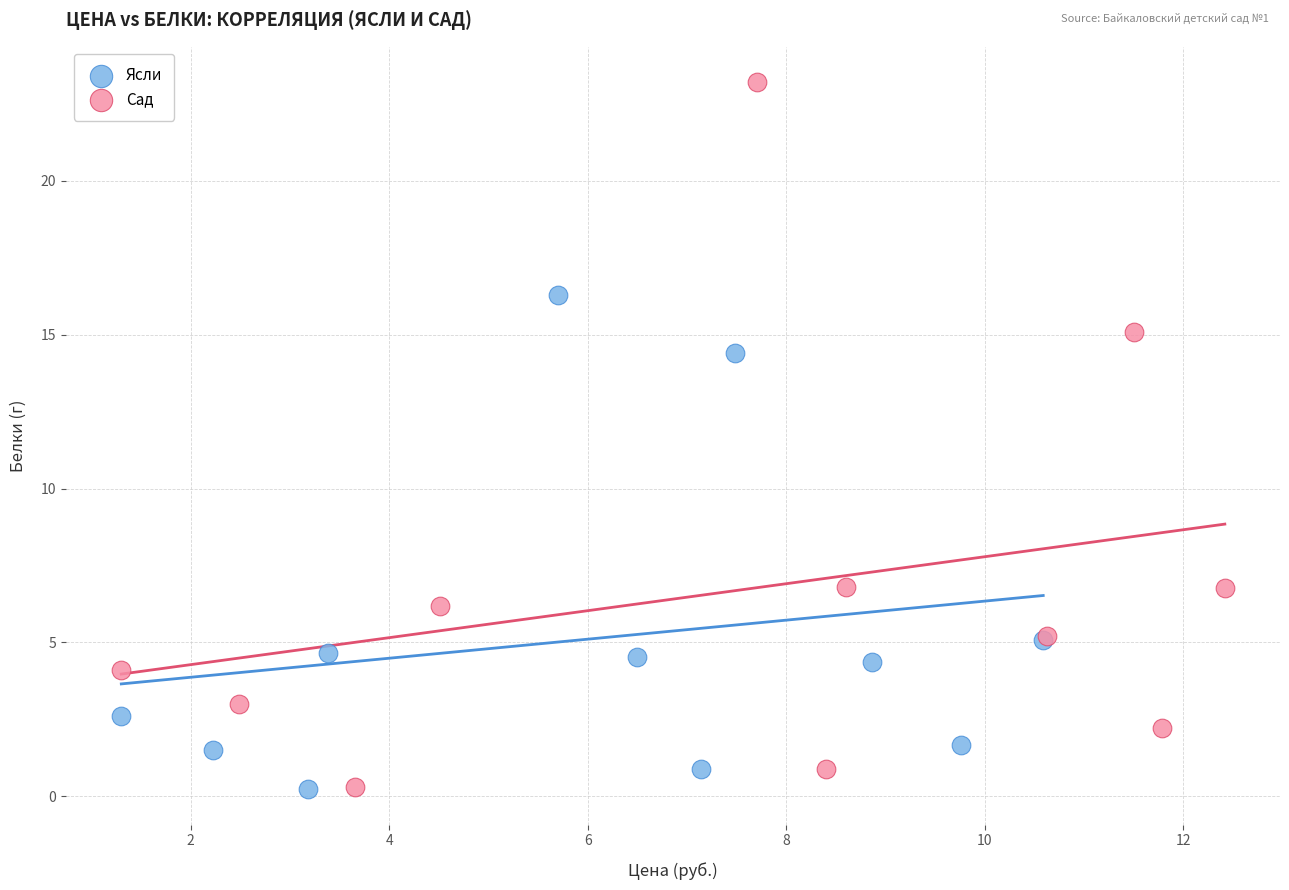

Which series reaches the maximum Y coordinate?

Сад